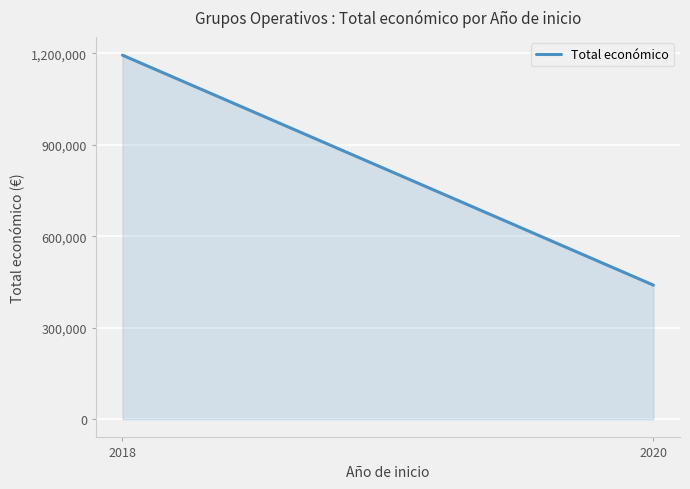

What is the sum of all values?

1633121